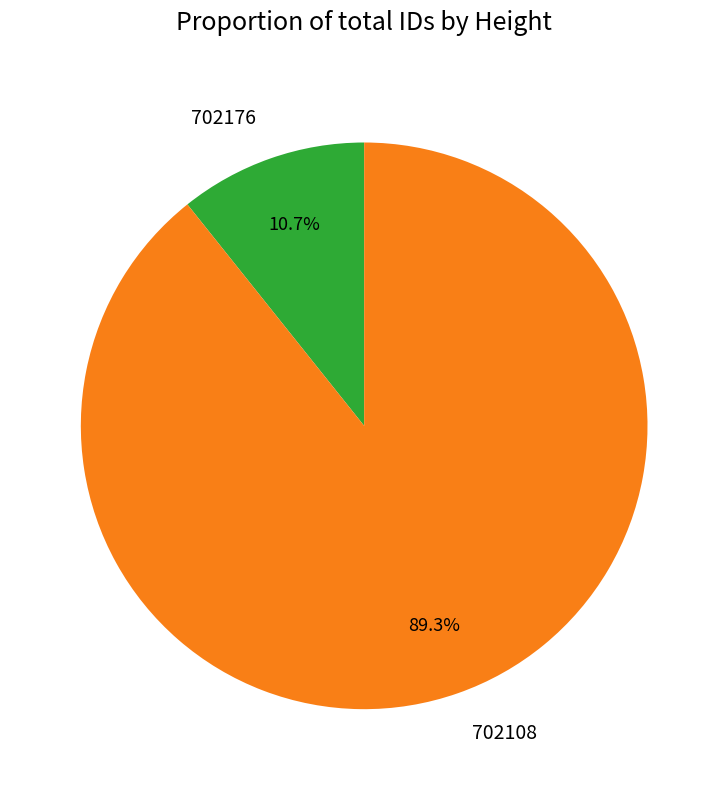

Combined, do 702108 and 702176 account for over 50%?

Yes